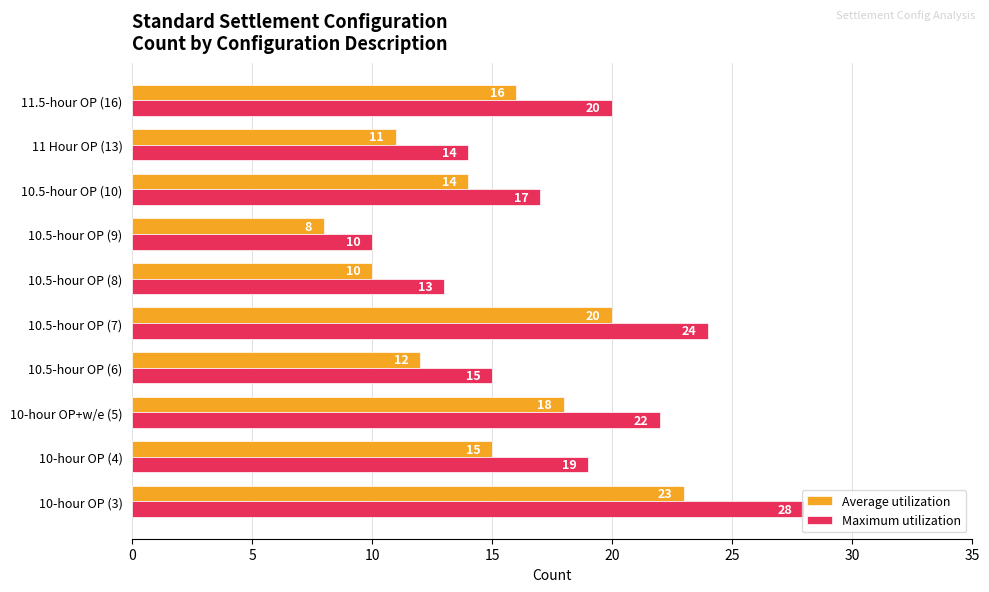

What is the total value across all series at 10-hour OP (3)?

51